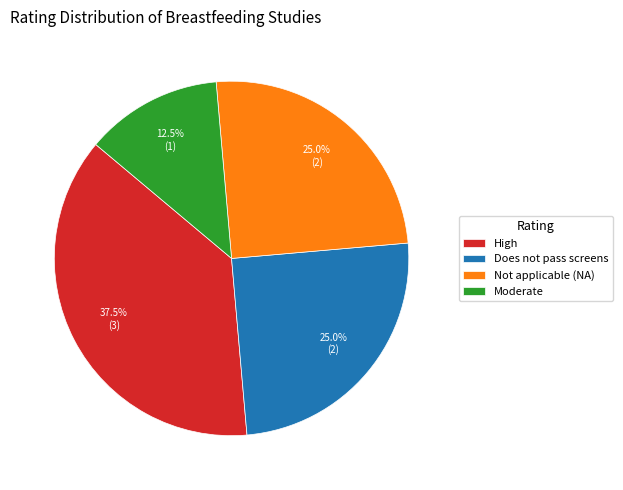

Does High account for over 50% of the chart?

No